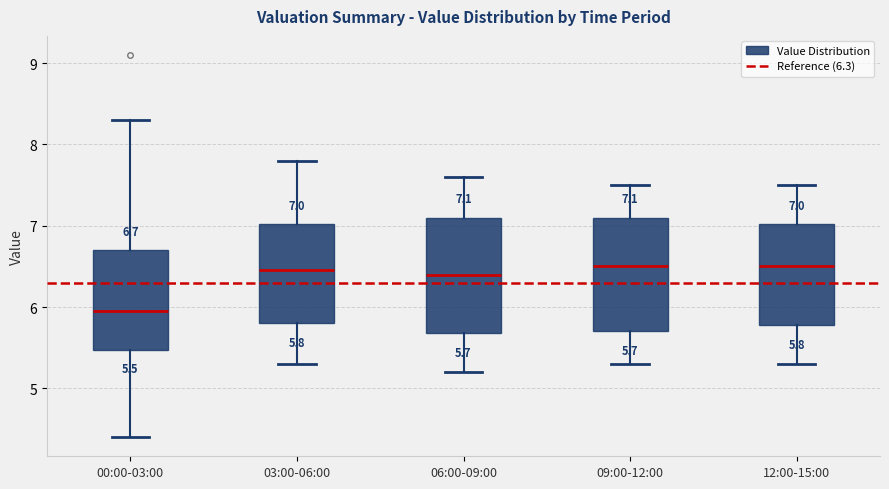

Which box's median line is the lowest?

00:00-03:00